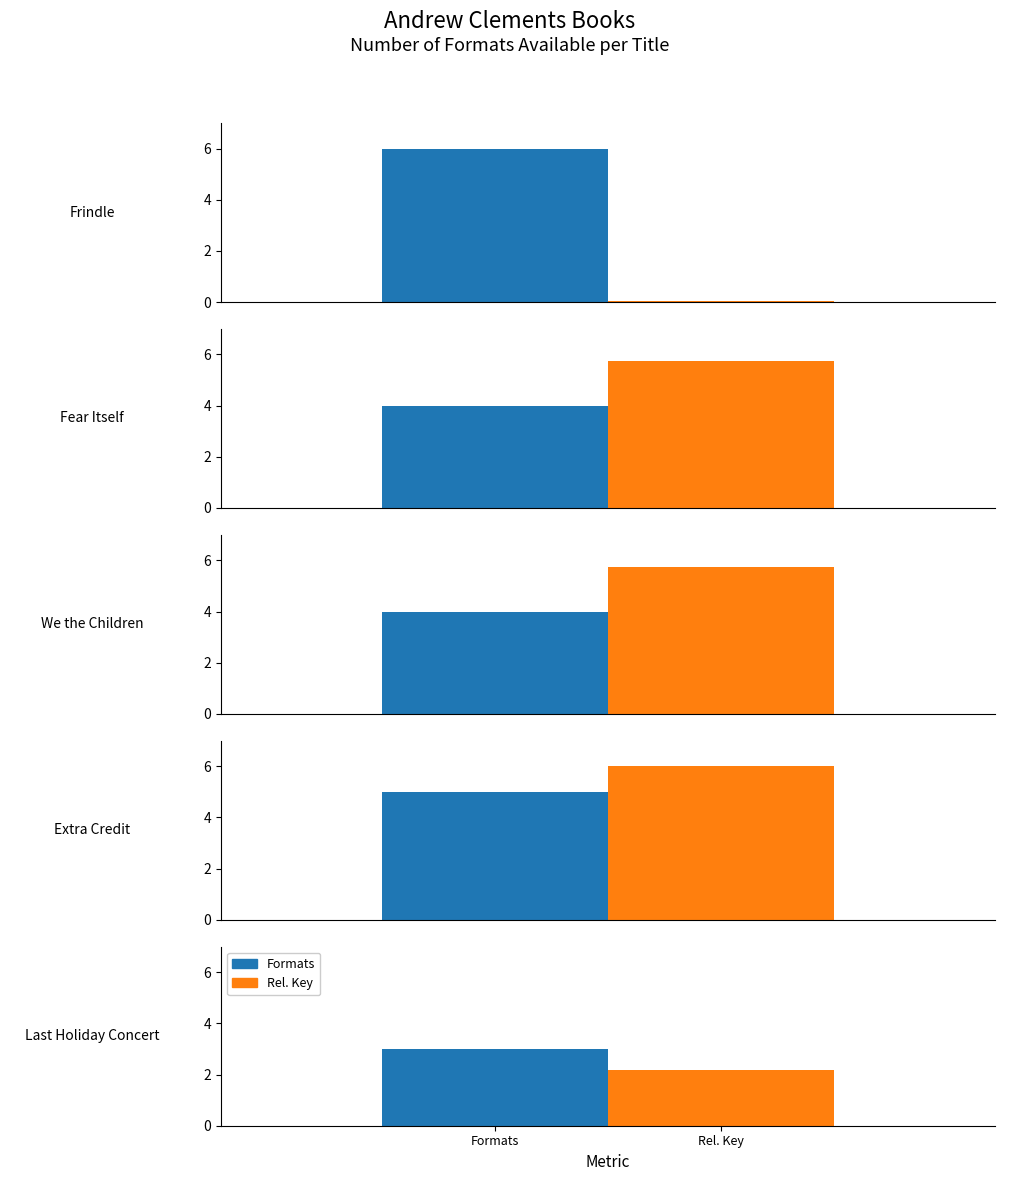

What is the difference between the values at Extra Credit and We the Children?

1